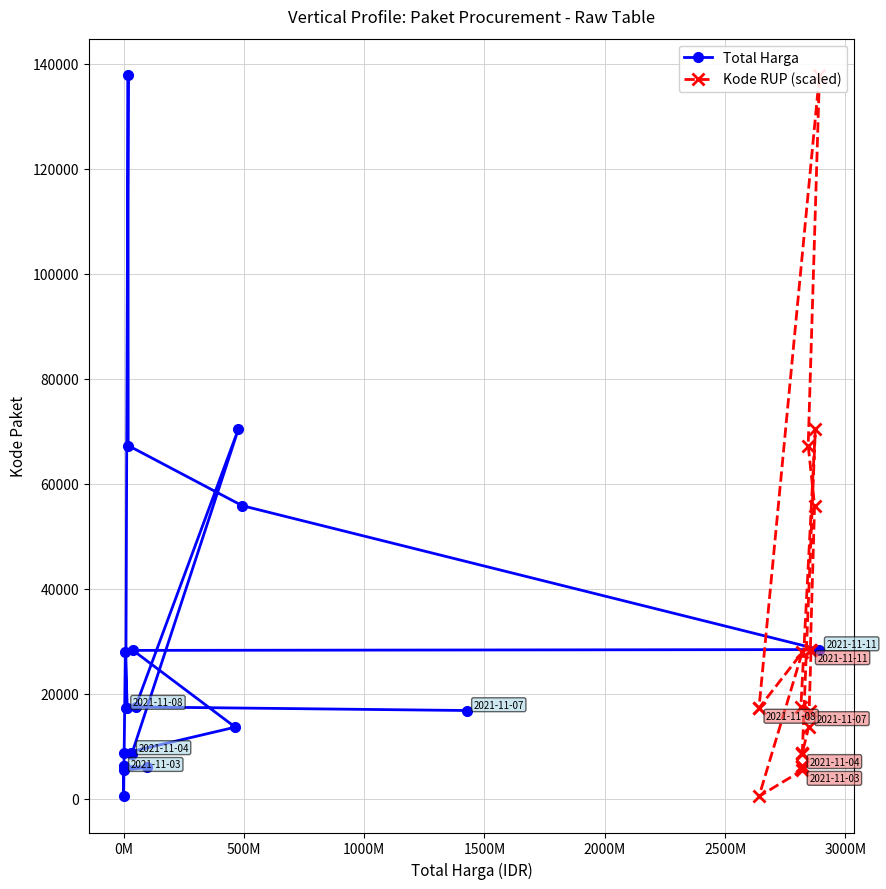

What is the lowest value of the Total Harga series?

464